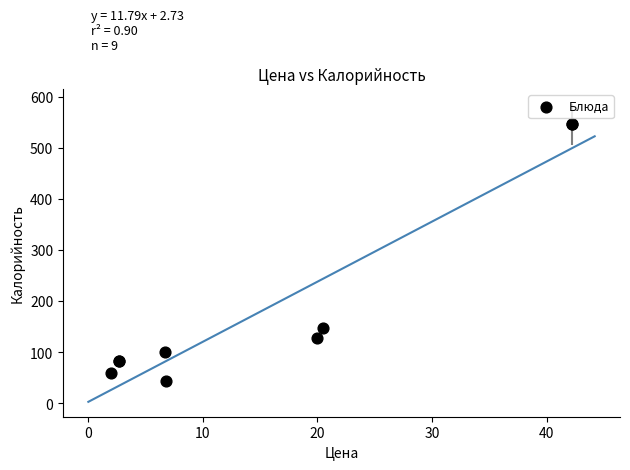

What Y value in the scatter plot is closest to 295?

148.0